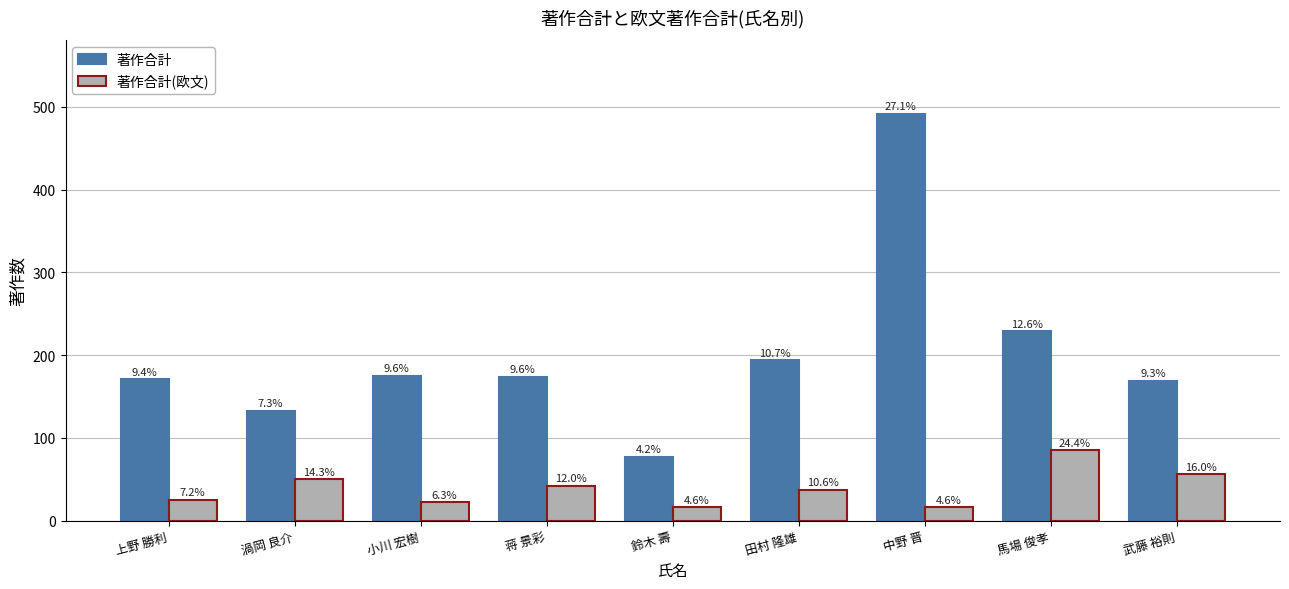

Does the chart contain any negative values?

No